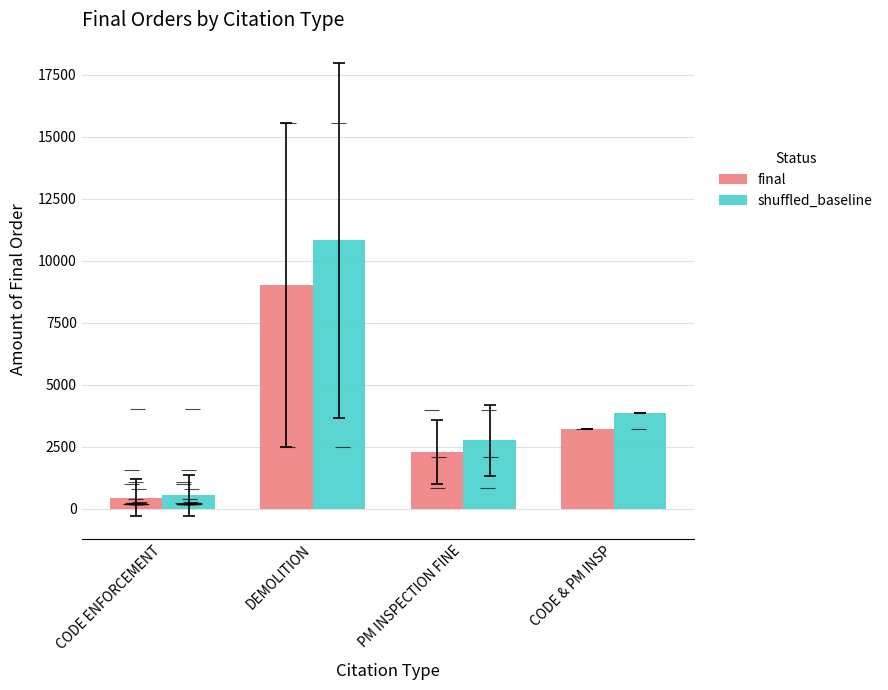

What is the value of the shuffled_baseline bar at the 4th from the left?

3875.1